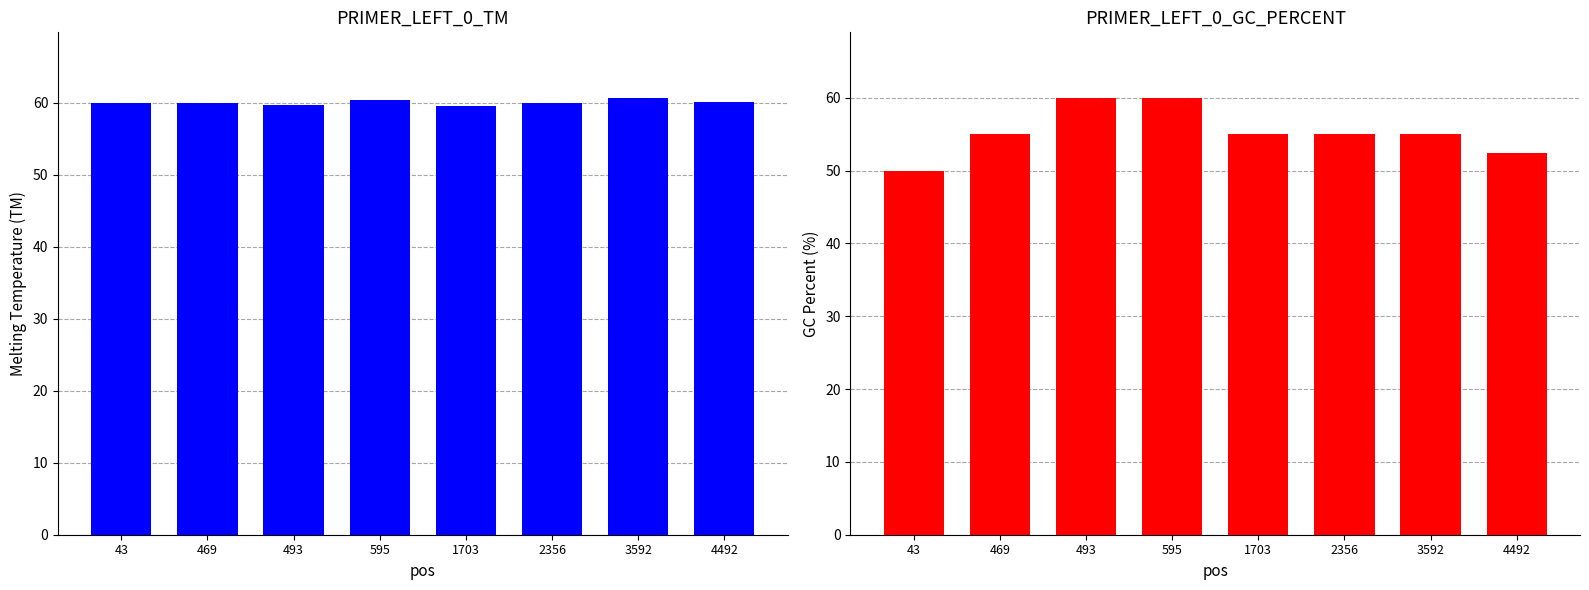

How many series are shown in this chart?

2